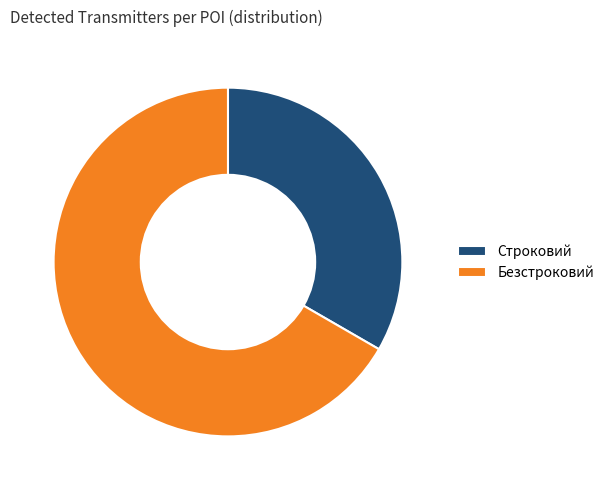

Rank the categories by value from highest to lowest.

Безстроковий, Строковий